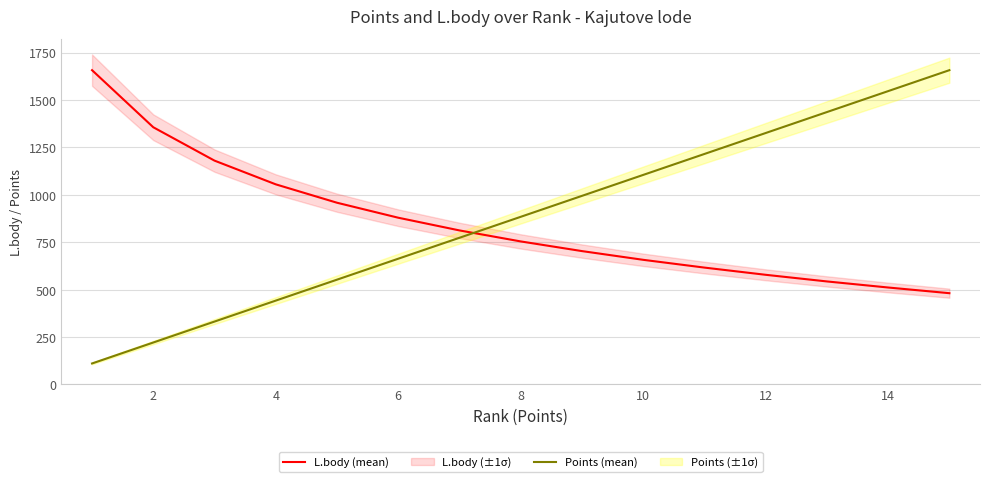

How many values in the L.body (mean) series exceed 754?

7